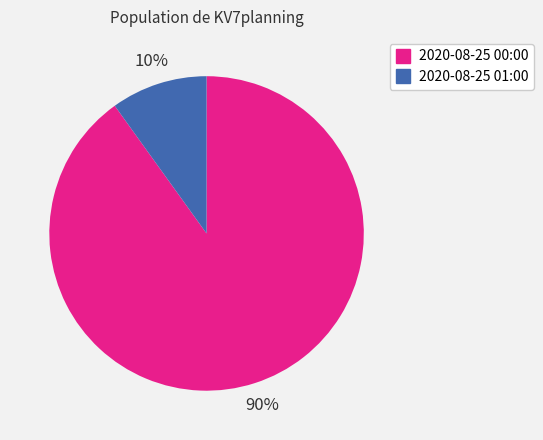

Is there a majority slice in this chart?

Yes